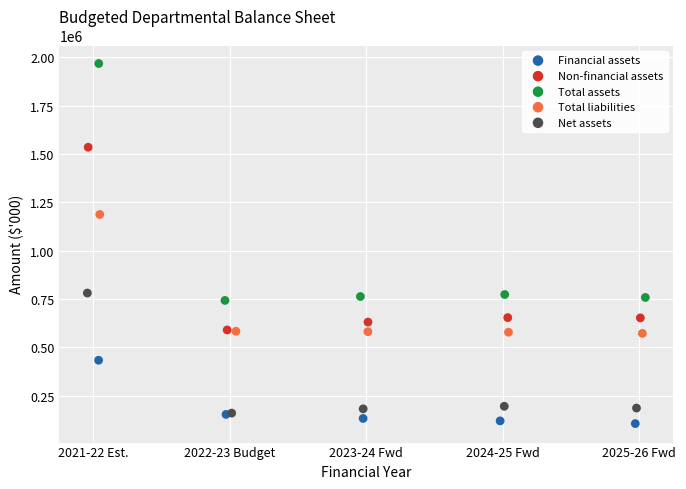

What are all the series names shown in the legend?

Financial assets, Non-financial assets, Total assets, Total liabilities, Net assets